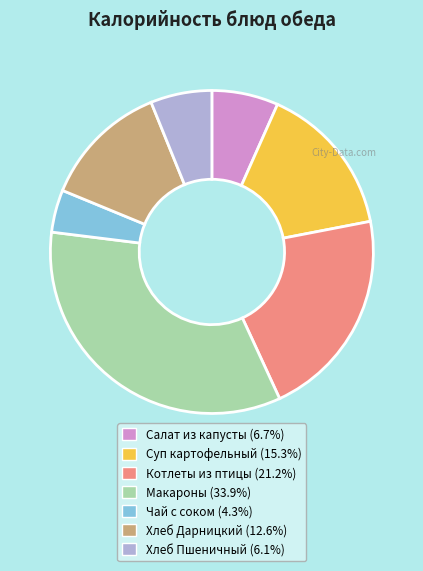

How many segments does this pie chart have?

7